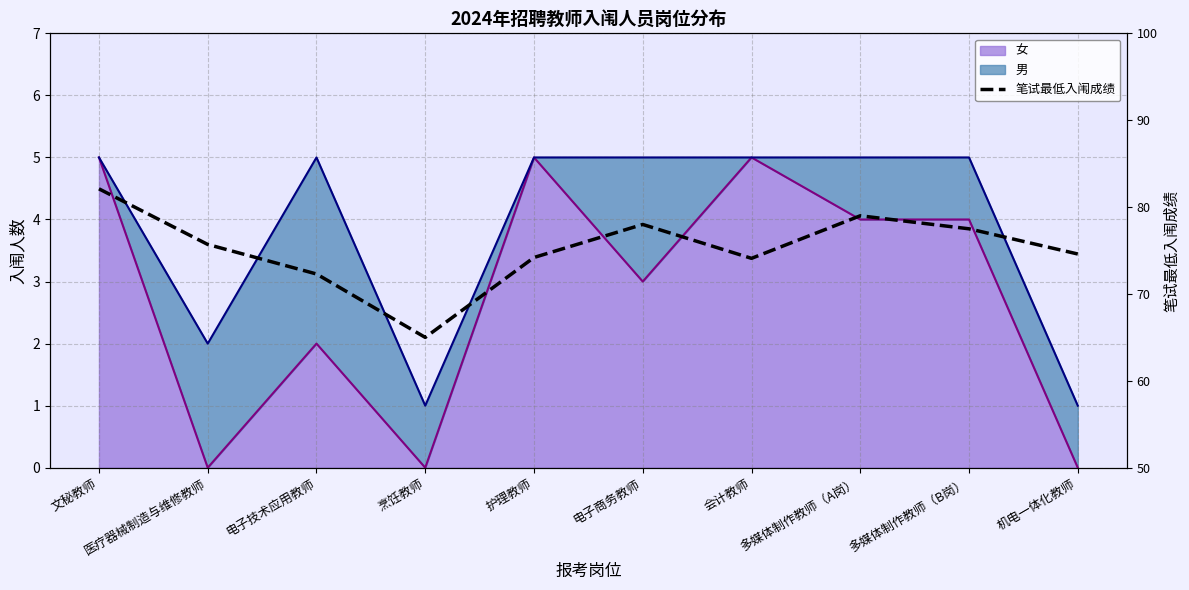

Is it true that the value at 护理教师 is 36.2?

False